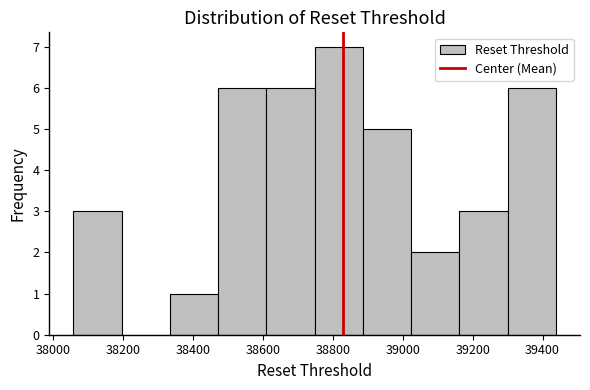

Which range on the x-axis has the tallest bar?

38740 to 38880